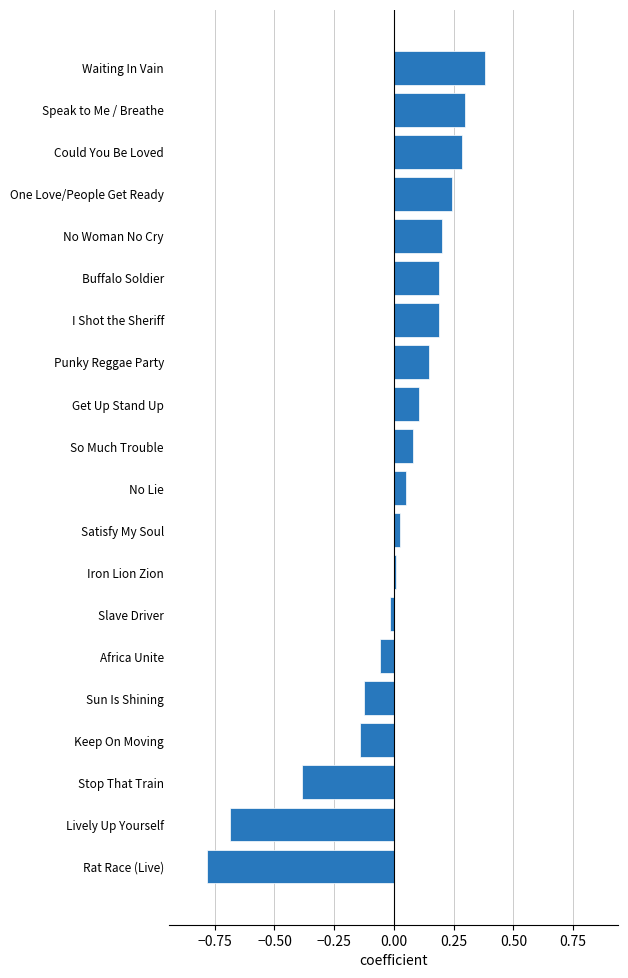

The value at No Woman No Cry is 0.3. True or false?

False